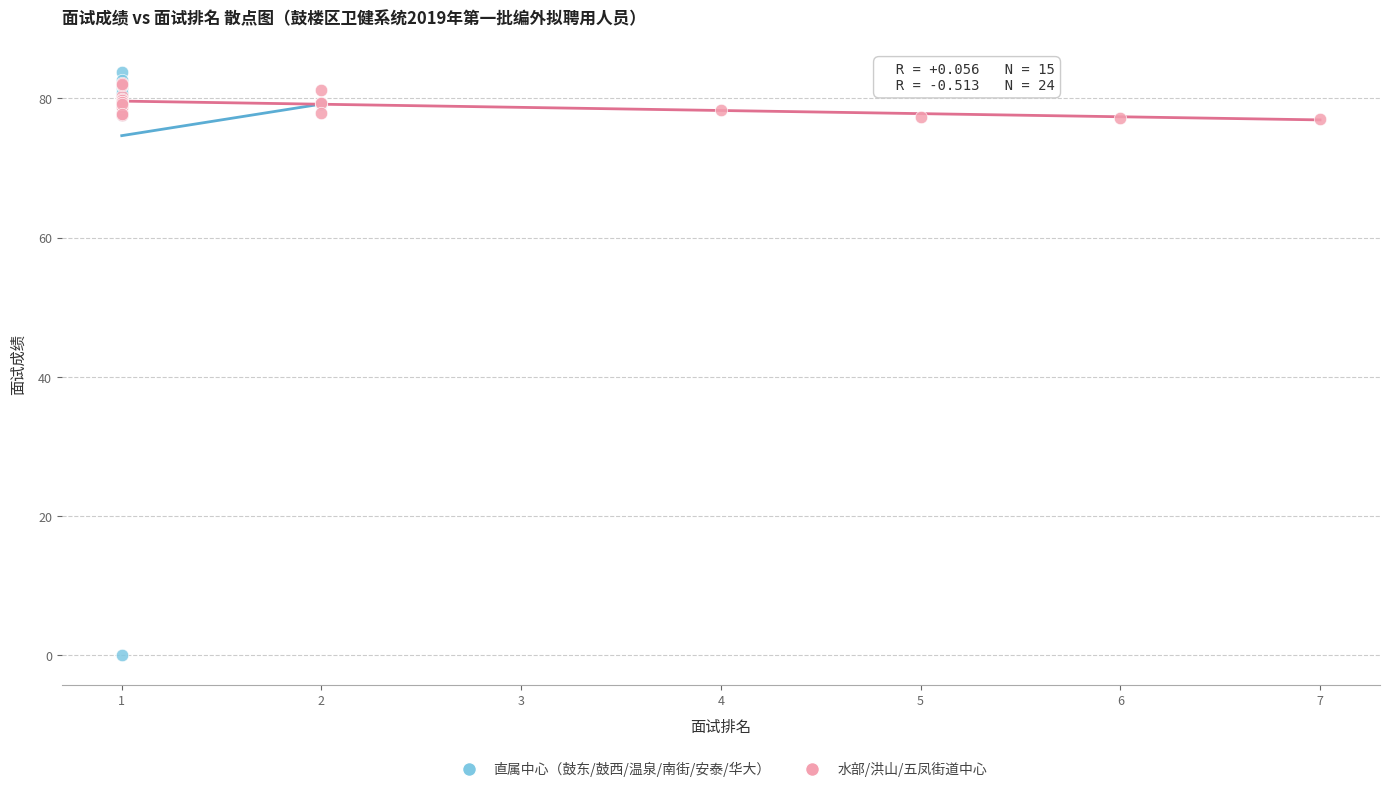

Which series reaches the minimum Y coordinate?

直属中心（鼓东/鼓西/温泉/南街/安泰/华大）